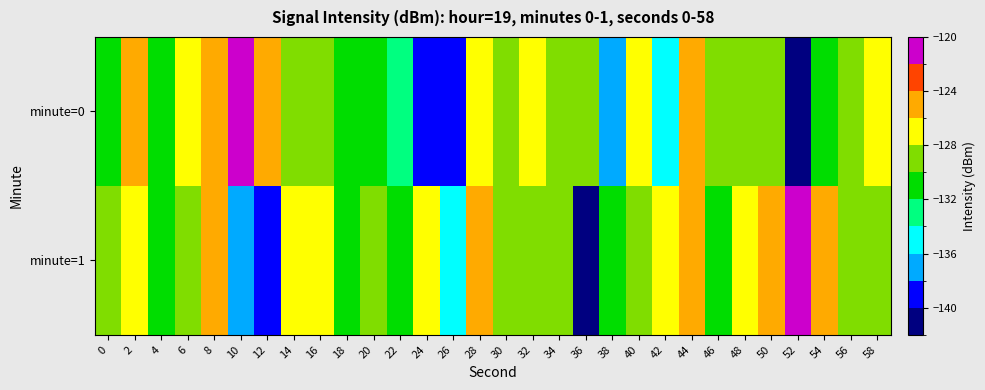

Reading right to left, what are all the values shown in this chart?

minute=0: 58=-126.6	56=-129.1	54=-130.0	52=-140.6	50=-128.6	48=-128.9	46=-128.2	44=-124.7	42=-135.8	40=-127.2	38=-137.7	36=-129.0	34=-129.9	32=-127.9	30=-129.4	28=-127.1	26=-139.9	24=-138.4	22=-132.6	20=-130.1	18=-131.7	16=-129.9	14=-129.3	12=-126.0	10=-121.9	8=-124.1	6=-126.9	4=-130.4	2=-125.5	0=-131.0
minute=1: 58=-129.9	56=-129.3	54=-126.0	52=-121.9	50=-124.1	48=-126.9	46=-130.4	44=-125.5	42=-126.6	40=-129.1	38=-130.0	36=-140.6	34=-128.6	32=-128.9	30=-128.2	28=-124.7	26=-135.8	24=-127.2	22=-130.1	20=-129.0	18=-131.4	16=-128.0	14=-126.0	12=-138.3	10=-137.8	8=-125.4	6=-129.7	4=-130.3	2=-126.0	0=-129.7